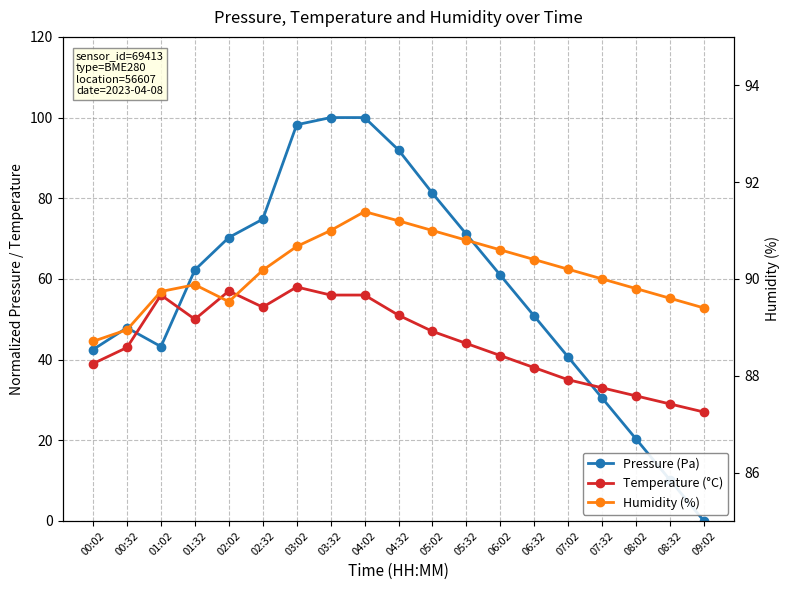

Reading left to right, transcribe all the data shown in this chart.

Pressure (Pa): 00:02=42.5	00:32=47.9	01:02=43.2	01:32=62.2	02:02=70.3	02:32=74.8	03:02=98.2	03:32=100.0	04:02=100.0	04:32=92.0	05:02=81.2	05:32=71.1	06:02=60.9	06:32=50.8	07:02=40.6	07:32=30.5	08:02=20.3	08:32=10.2	09:02=0.0
Temperature (°C): 00:02=39.0	00:32=43.0	01:02=56.0	01:32=50.0	02:02=57.0	02:32=53.0	03:02=58.0	03:32=56.0	04:02=56.0	04:32=51.0	05:02=47.0	05:32=44.0	06:02=41.0	06:32=38.0	07:02=35.0	07:32=33.0	08:02=31.0	08:32=29.0	09:02=27.0
Humidity (%): 00:02=88.7	00:32=89.0	01:02=89.7	01:32=89.9	02:02=89.5	02:32=90.2	03:02=90.7	03:32=91.0	04:02=91.4	04:32=91.2	05:02=91.0	05:32=90.8	06:02=90.6	06:32=90.4	07:02=90.2	07:32=90.0	08:02=89.8	08:32=89.6	09:02=89.4